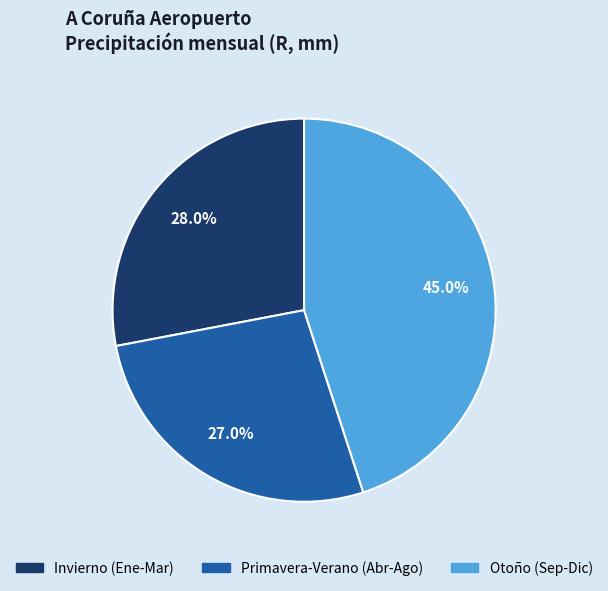

How many segments does this pie chart have?

3